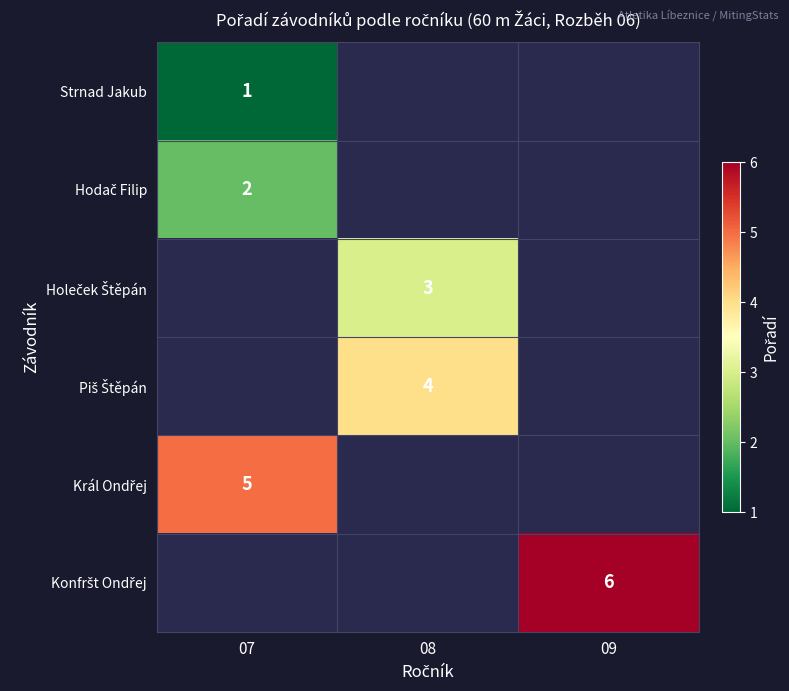

Rank the series by their average value, from lowest to highest.

Strnad Jakub, Hodač Filip, Holeček Štěpán, Piš Štěpán, Král Ondřej, Konfršt Ondřej